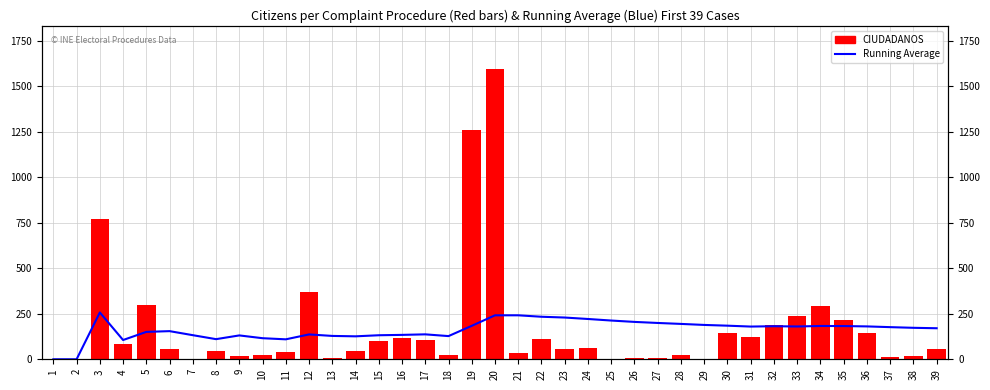

Which has a higher value, 9 or 5?

5